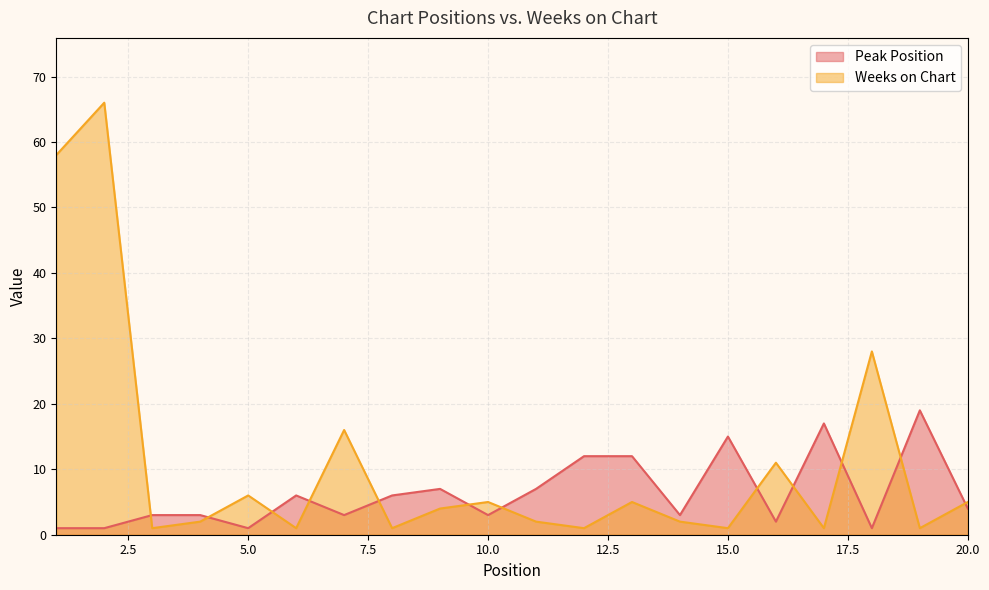

What is the sum of all Peak Position values?

126